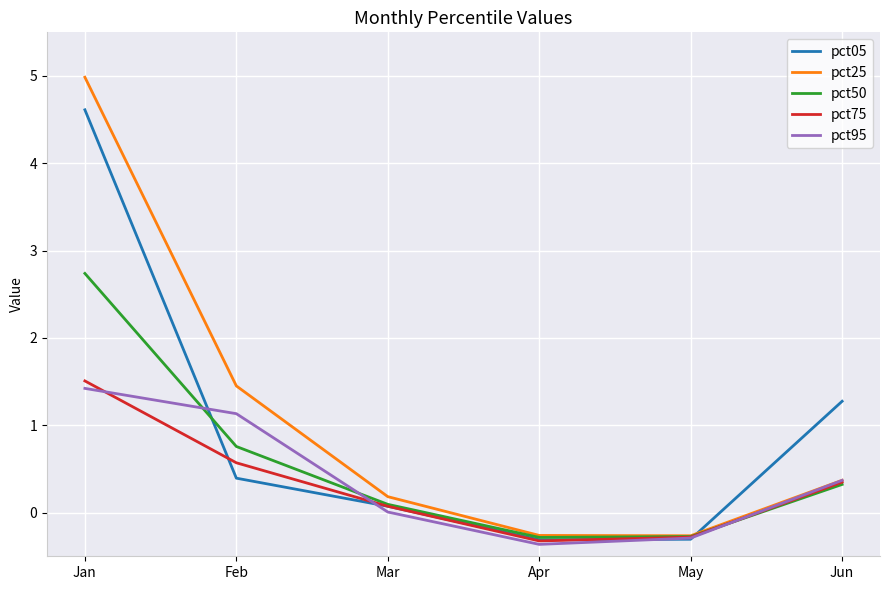

Which category has the highest value in the pct50 series?

Jan